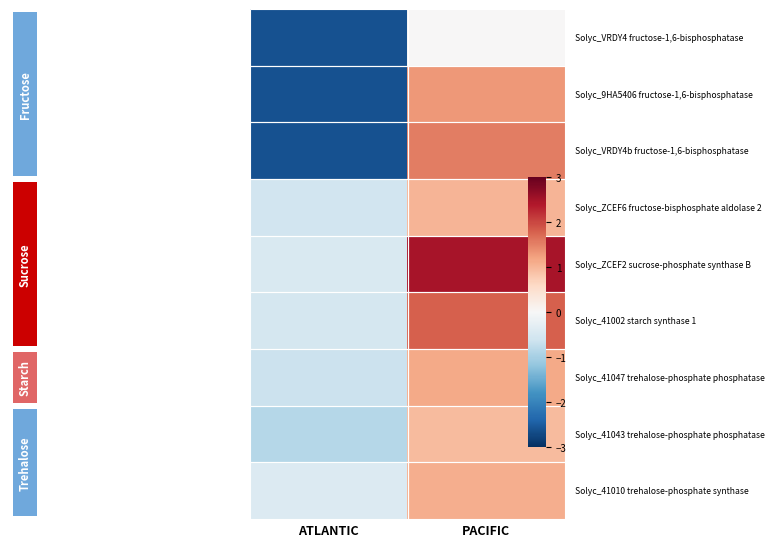

At which category is the sum across all series the highest?

PACIFIC